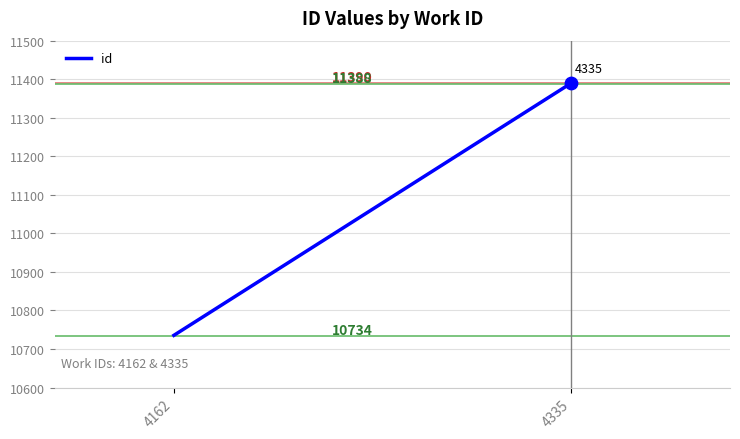

Which has a higher value, 4335 or 4162?

4335